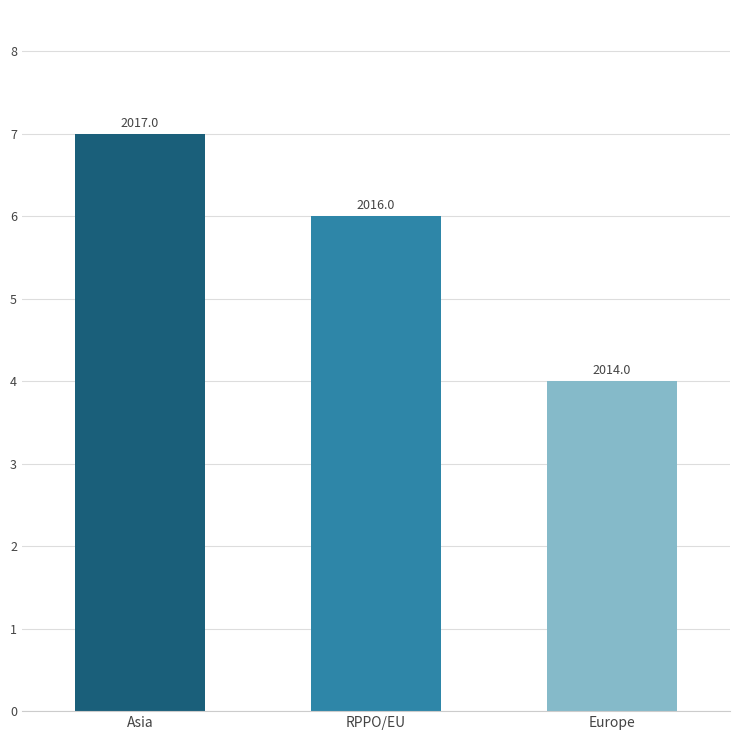

What position from the left is RPPO/EU?

2